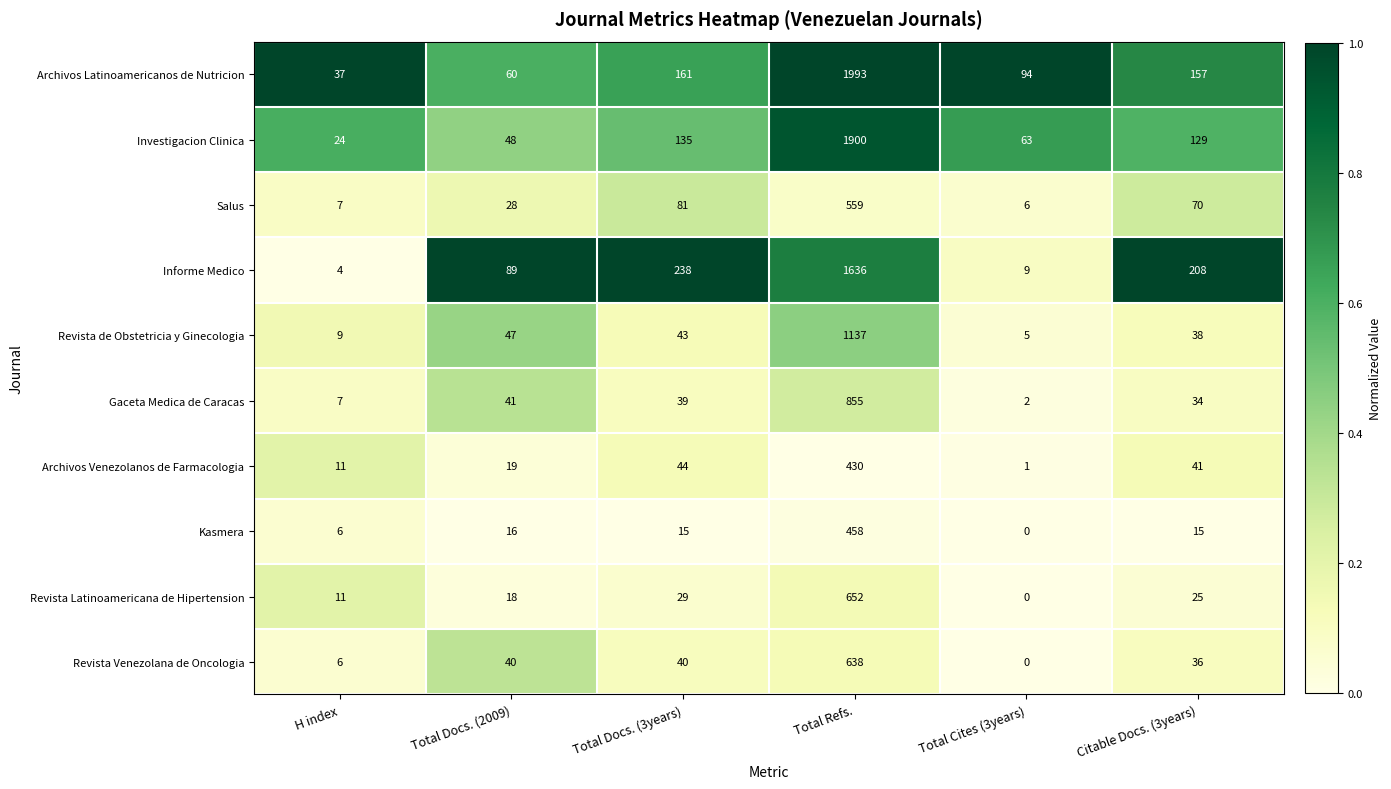

The Kasmera series shows 816 at Total Refs.. True or false?

False